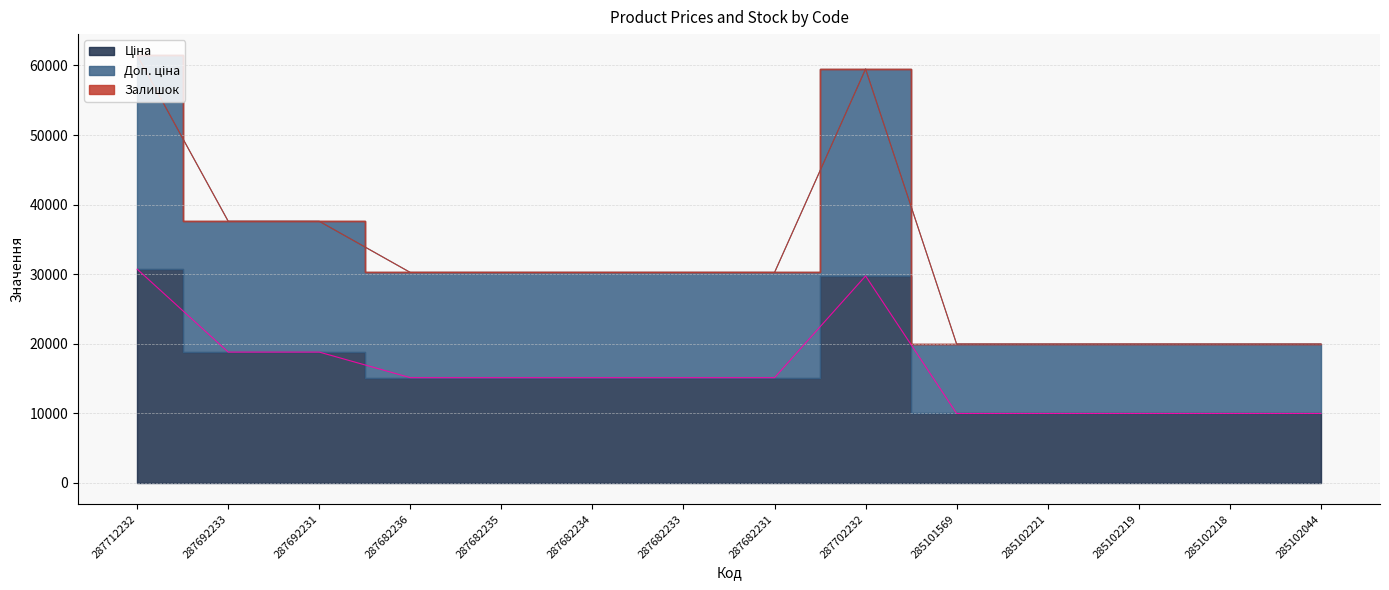

What is the label of the 3rd point from the left?

287692231